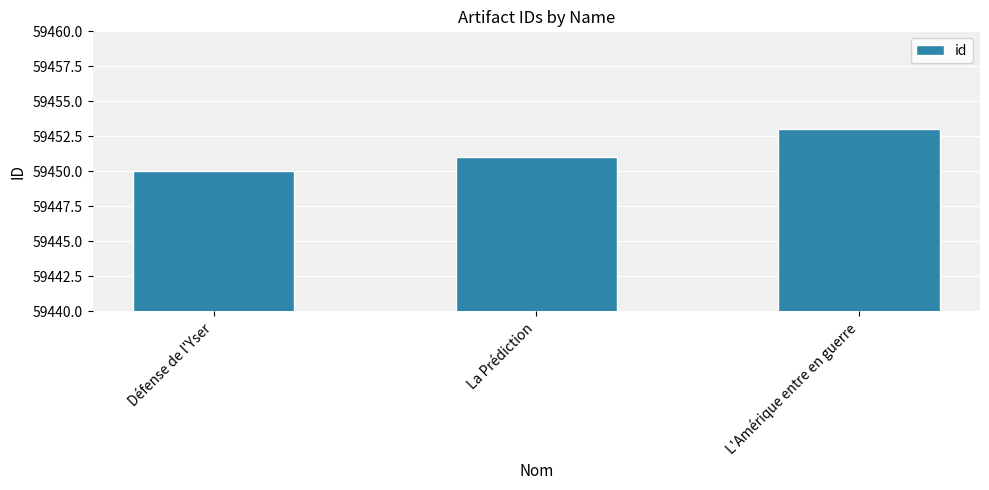

Does the chart contain any negative values?

No